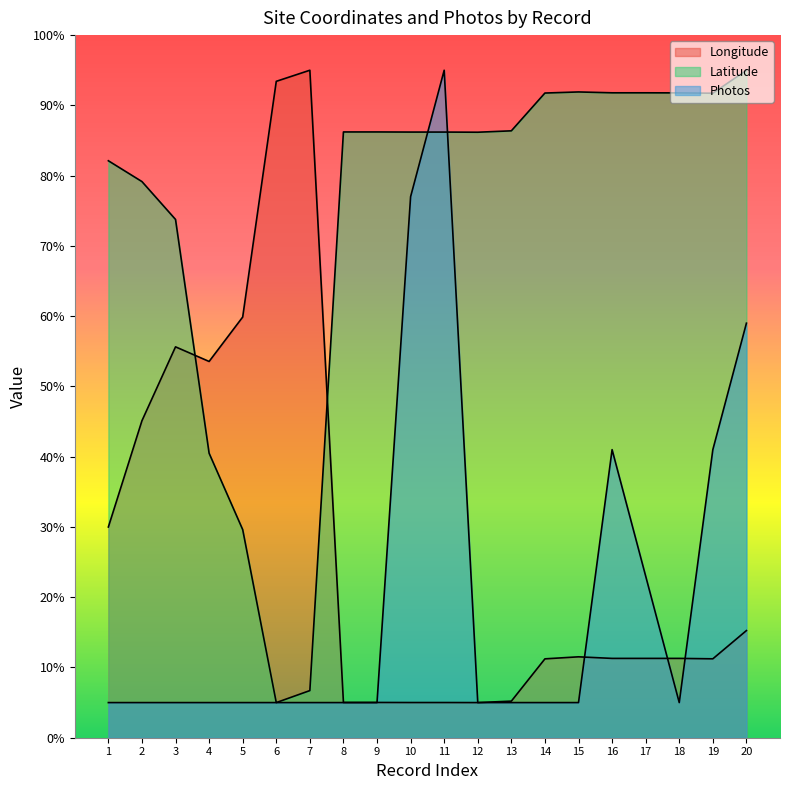

Rank the series at 19 from highest to lowest value.

Latitude, Photos, Longitude